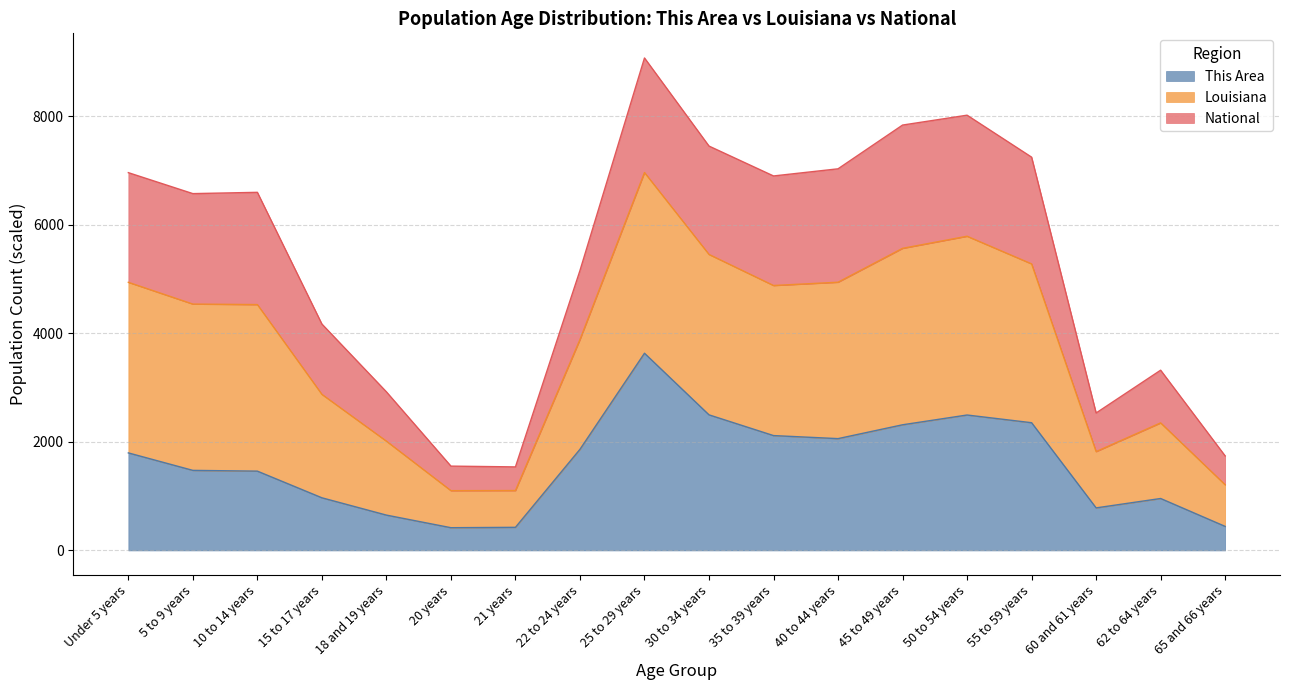

What is the maximum value for This Area?

3633.0